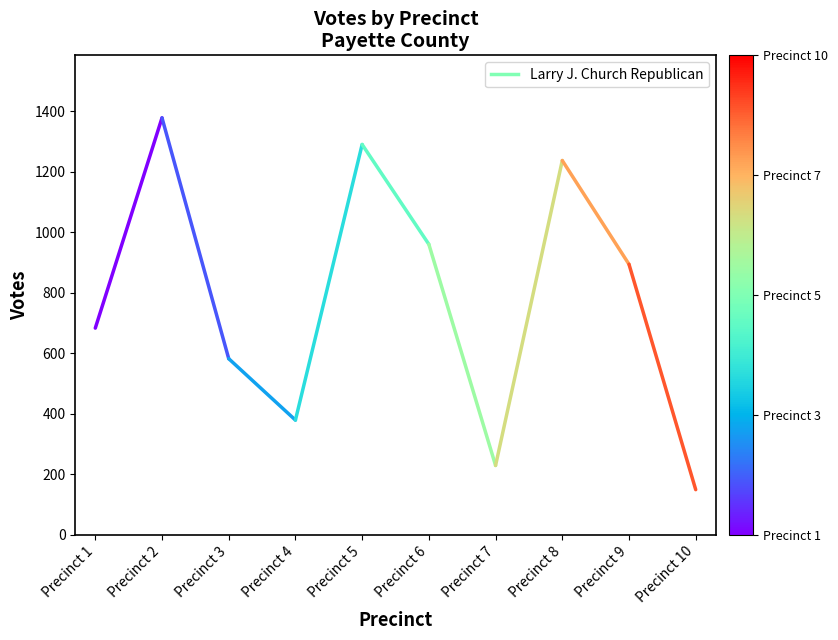

How many values are between 683 and 1378?

2